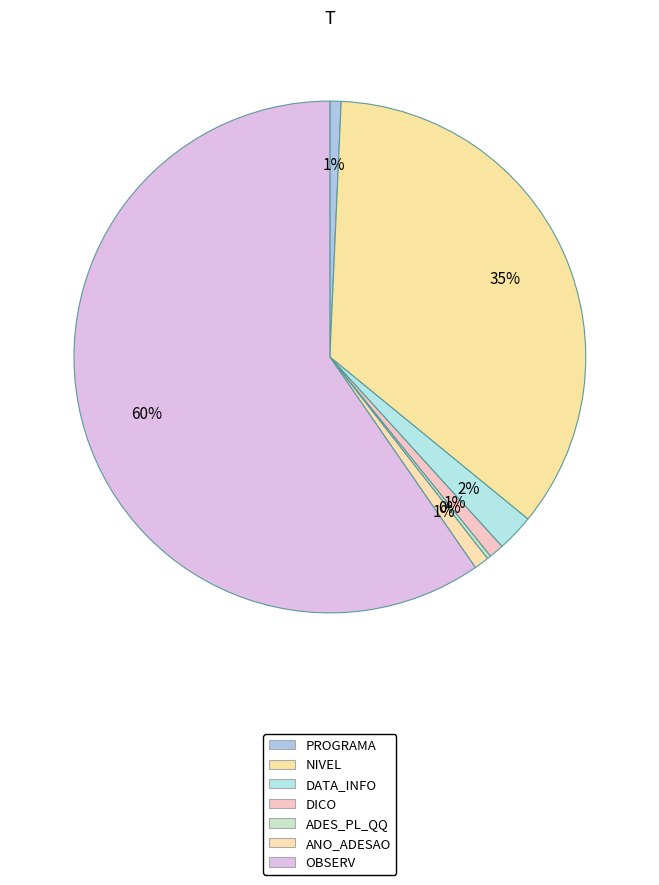

Does any single category account for the majority?

Yes